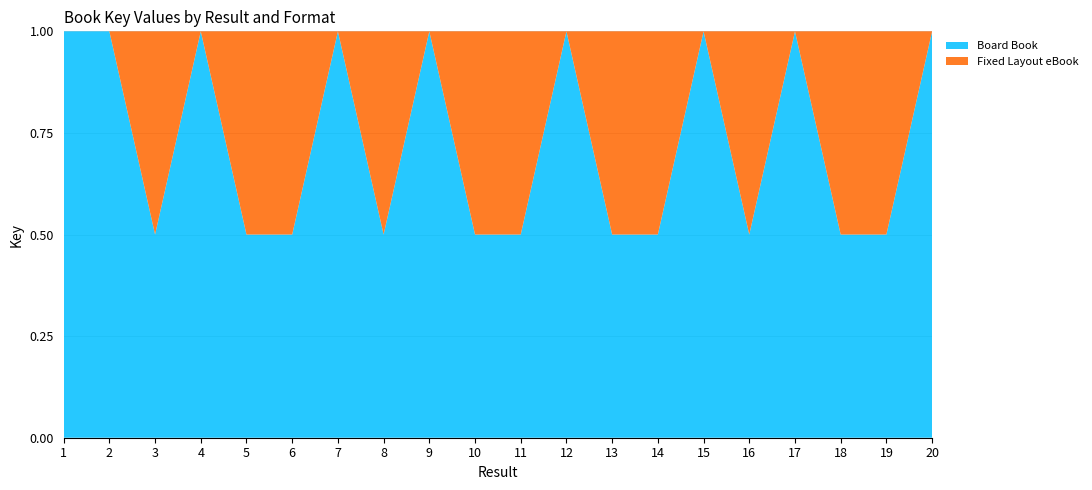

What is the maximum value for Board Book?

1.0